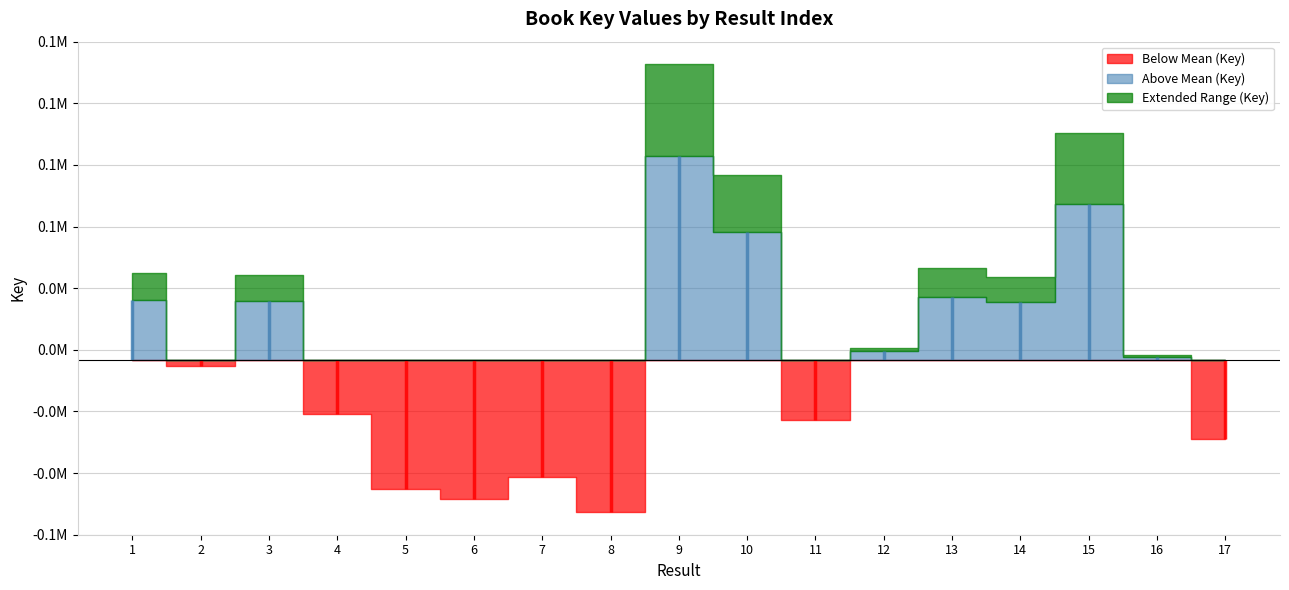

What is the difference between the maximum and minimum values?

138837